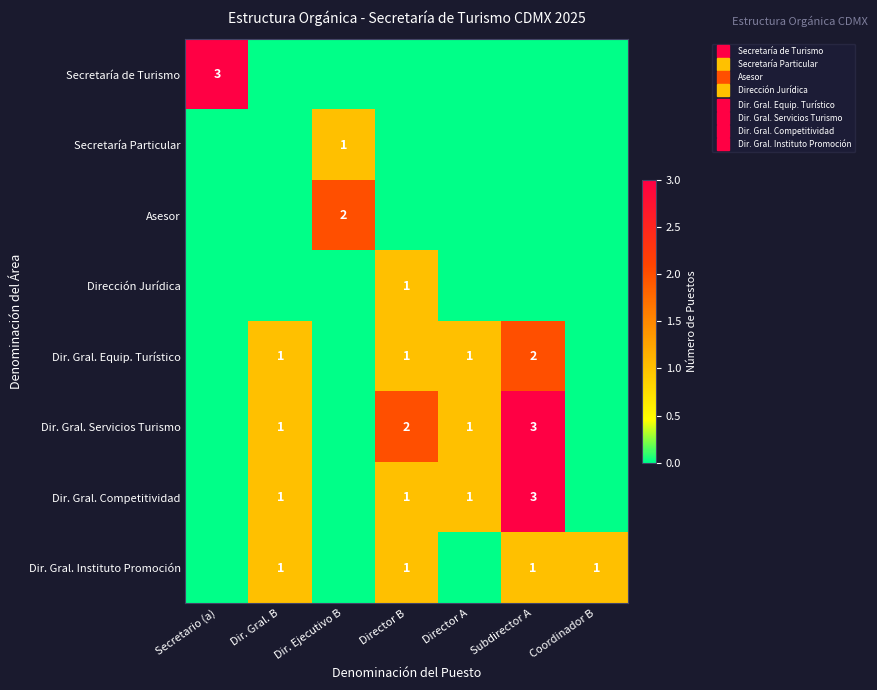

How many Dir. Gral. Servicios Turismo values are between 0 and 2?

6